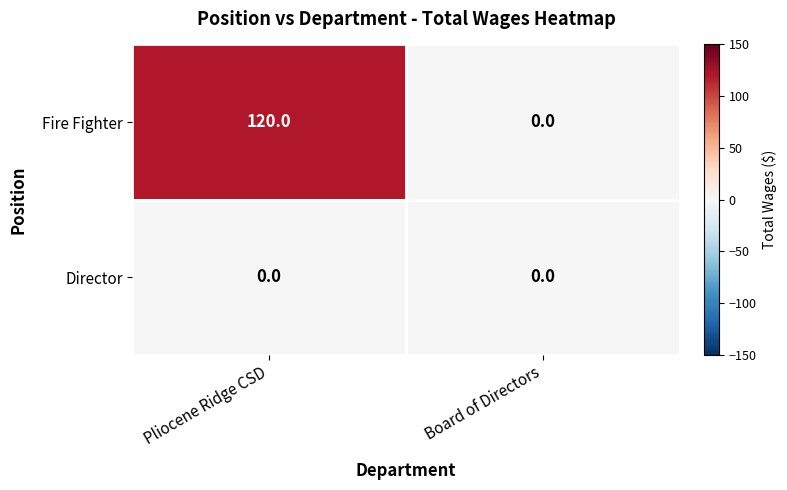

Reading left to right, list all the values displayed in this chart.

Fire Fighter: Pliocene Ridge CSD=120	Board of Directors=0
Director: Pliocene Ridge CSD=0	Board of Directors=0